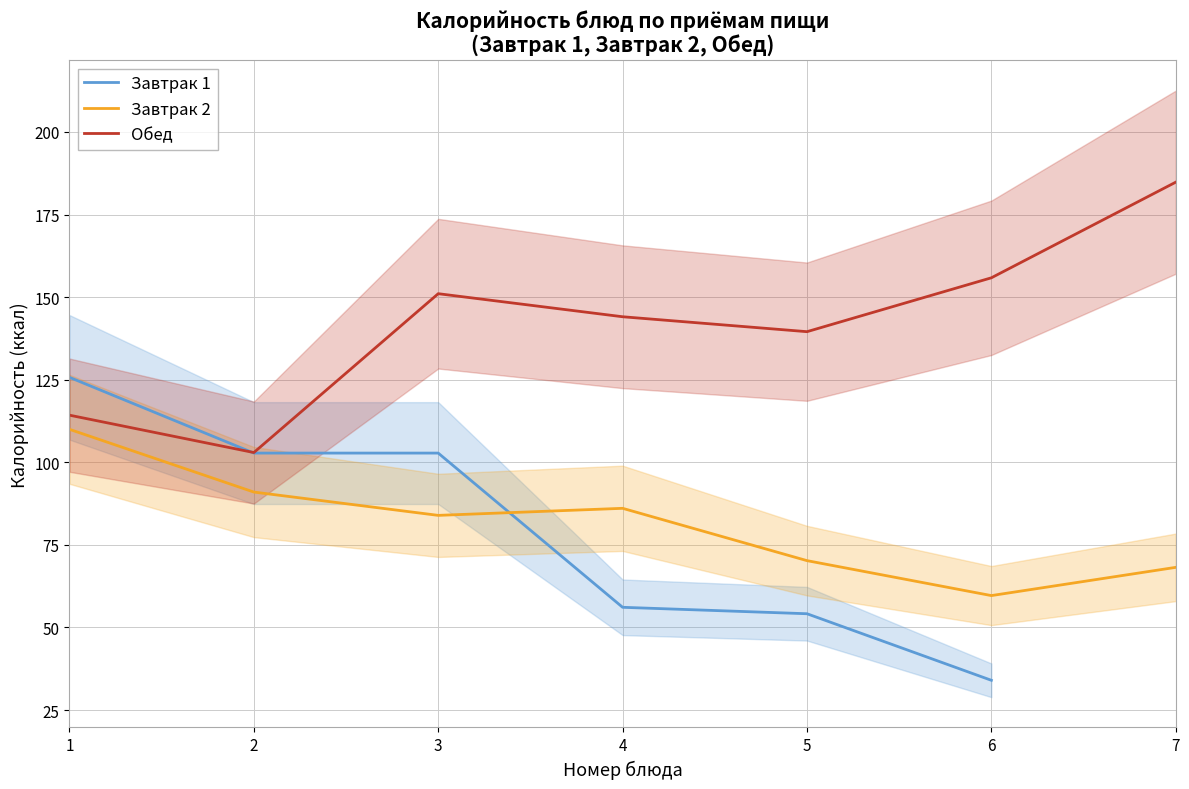

In Завтрак 2, how many points are lower than both neighbors (excluding endpoints)?

2